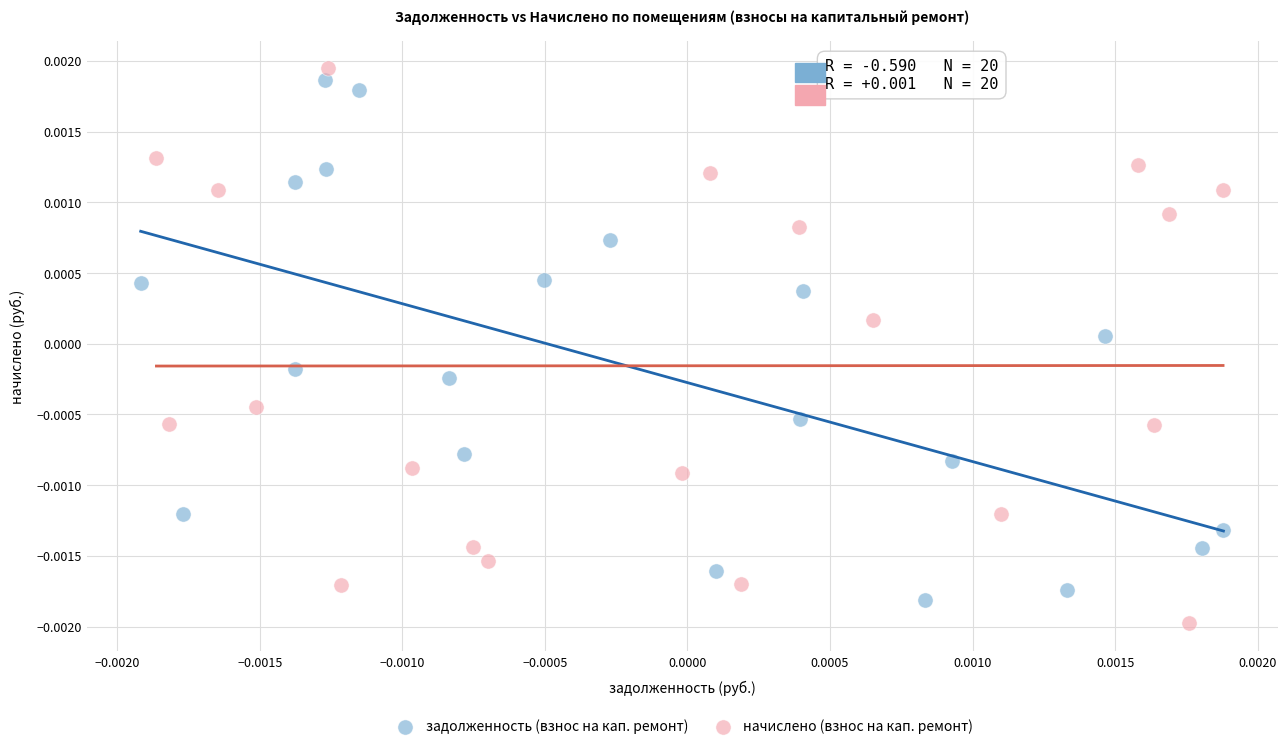

What are all the series names shown in the legend?

задолженность (взнос на кап. ремонт), начислено (взнос на кап. ремонт)